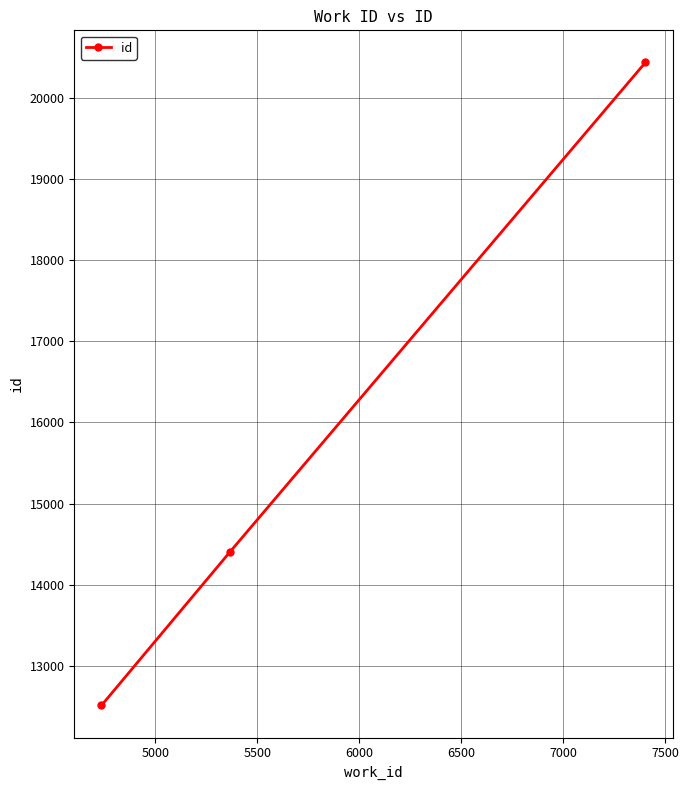

Does the chart have visible grid lines?

Yes